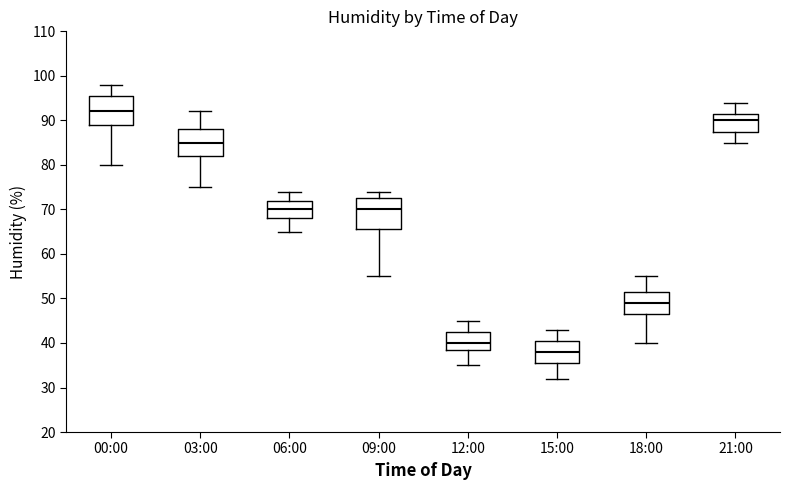

Reading left to right, read every box against the y-axis: the position of its median line, the range the box covers, and the ends of its whiskers. The values are not printed on the chart, so give them approximately, as read against the axis.

00:00: median 92, box 89 to 96, whiskers 80 to 98
03:00: median 85, box 82 to 88, whiskers 75 to 92
06:00: median 70, box 68 to 72, whiskers 65 to 74
09:00: median 70, box 66 to 73, whiskers 55 to 74
12:00: median 40, box 39 to 43, whiskers 35 to 45
15:00: median 38, box 36 to 41, whiskers 32 to 43
18:00: median 49, box 47 to 52, whiskers 40 to 55
21:00: median 90, box 88 to 92, whiskers 85 to 94